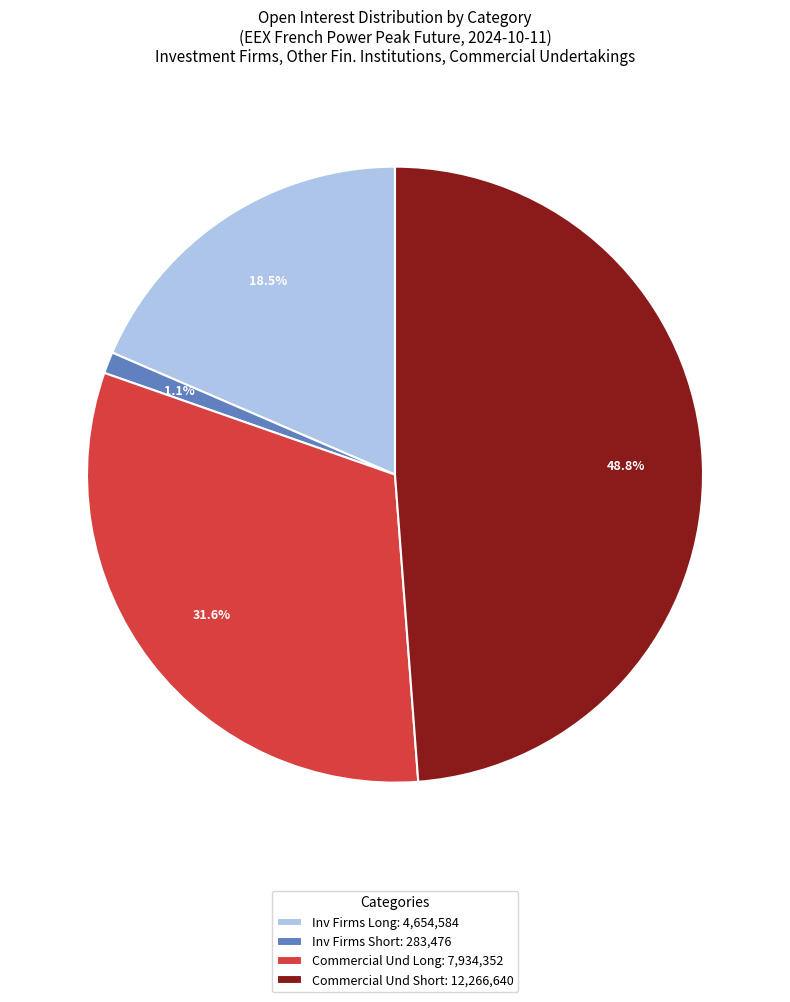

To the nearest percent, what is the average slice percentage?

25%